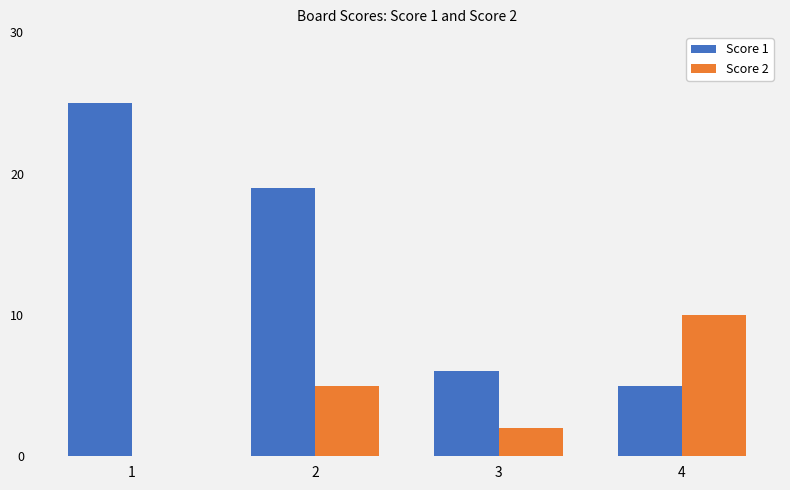

True or false: Score 1 has a value of 9 at 2.

False